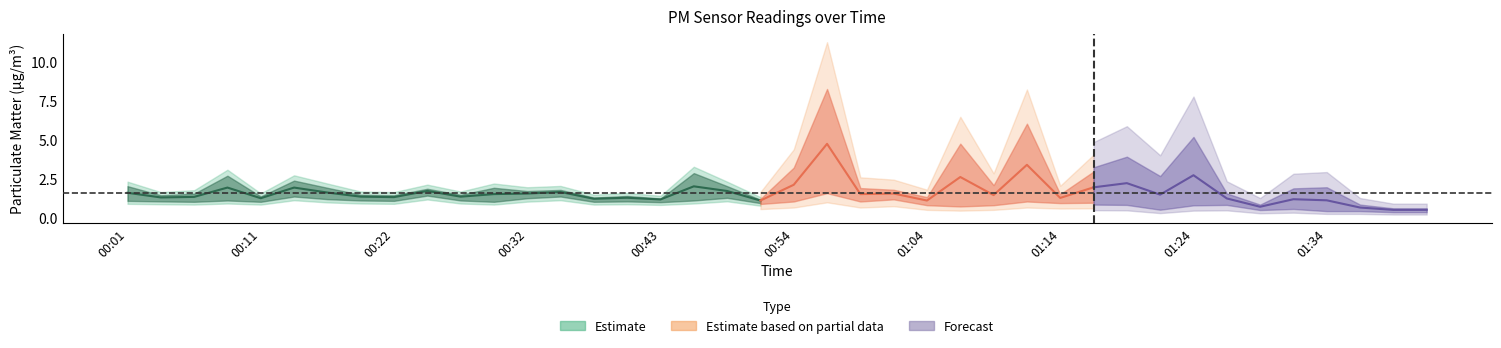

In P1, how many points are higher than both neighbors (excluding endpoints)?

13